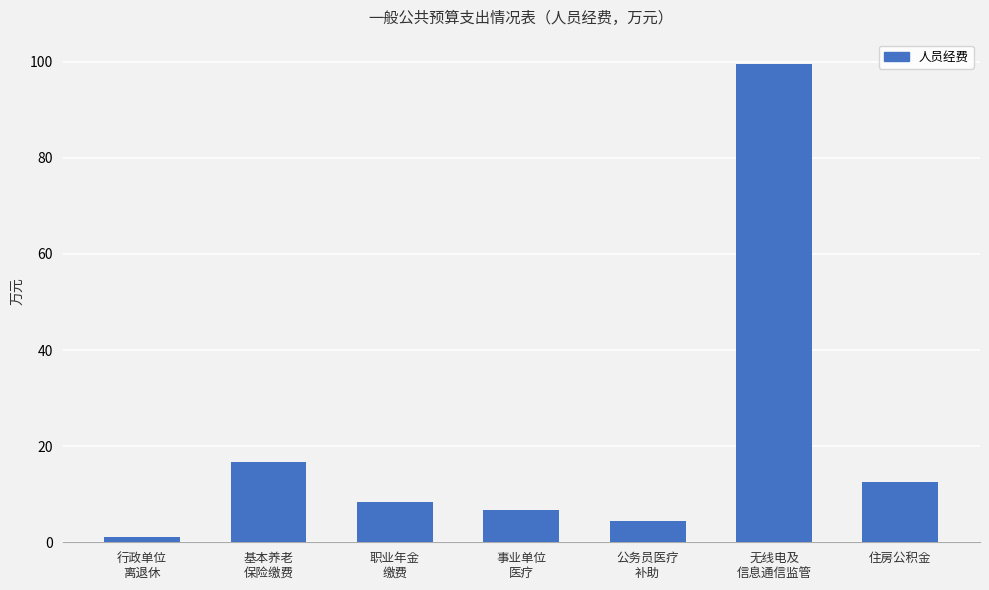

Is it true that the value at 事业单位
医疗 is 3.6?

False